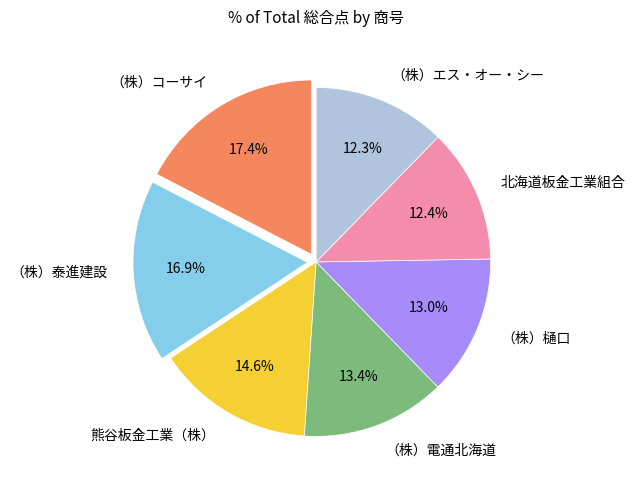

Combined, what portion of the pie is （株）樋口 and 熊谷板金工業（株）?

27.6%